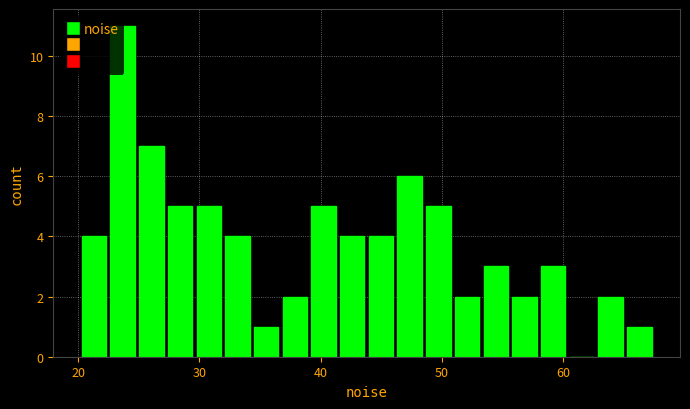

Read against the x-axis, roughly where is the centre of the tallest bar?

24